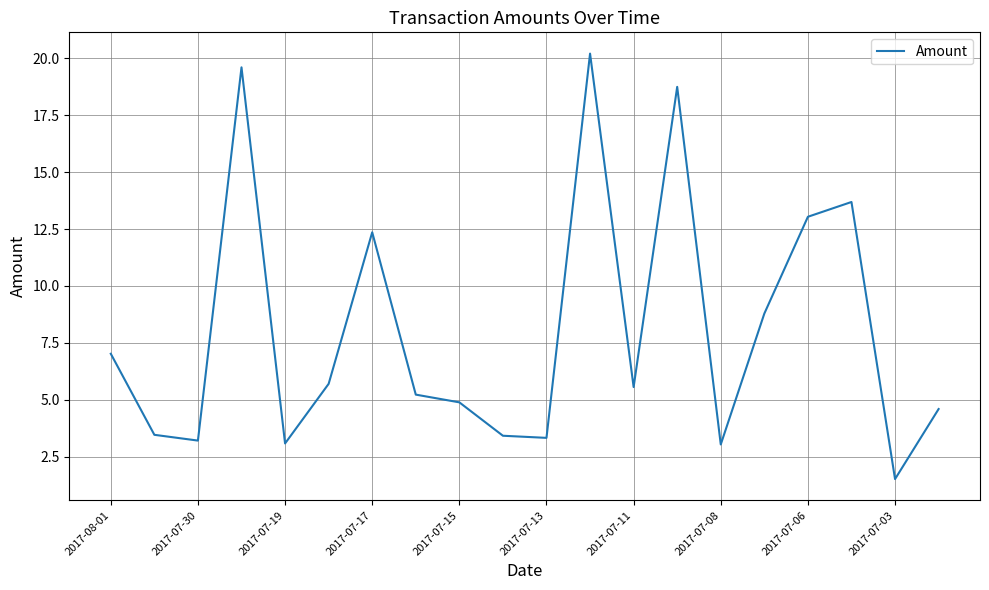

What is the maximum value shown in the chart?

20.2